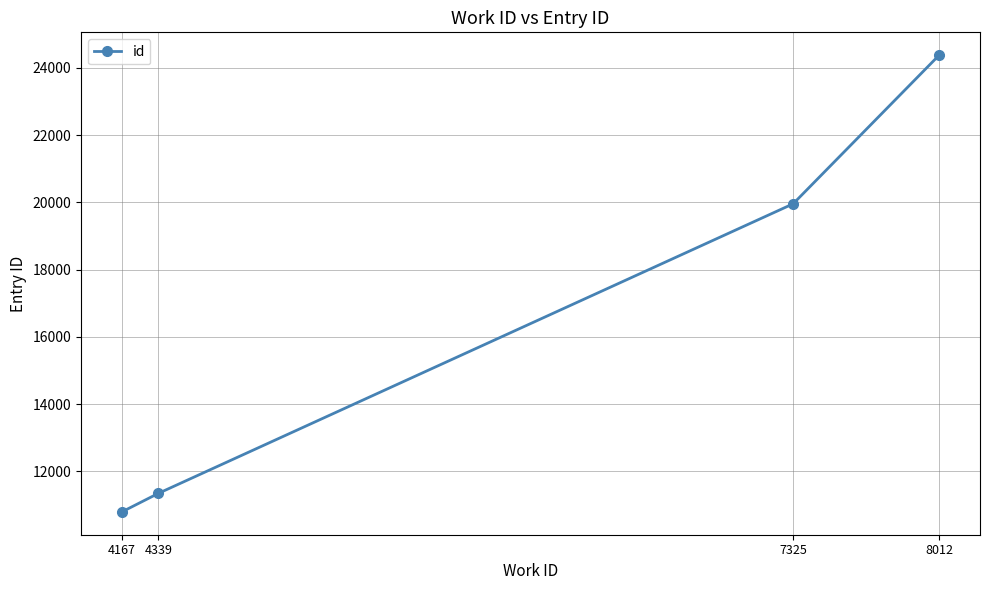

The value at 8012 is 9669. True or false?

False